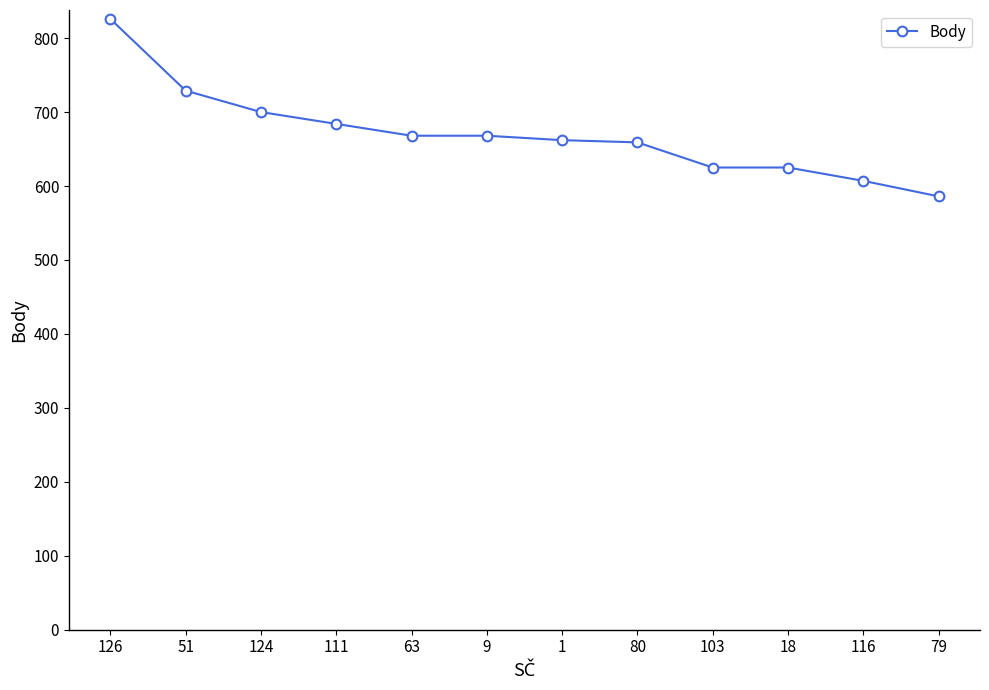

Which category has the lowest value across all series?

79